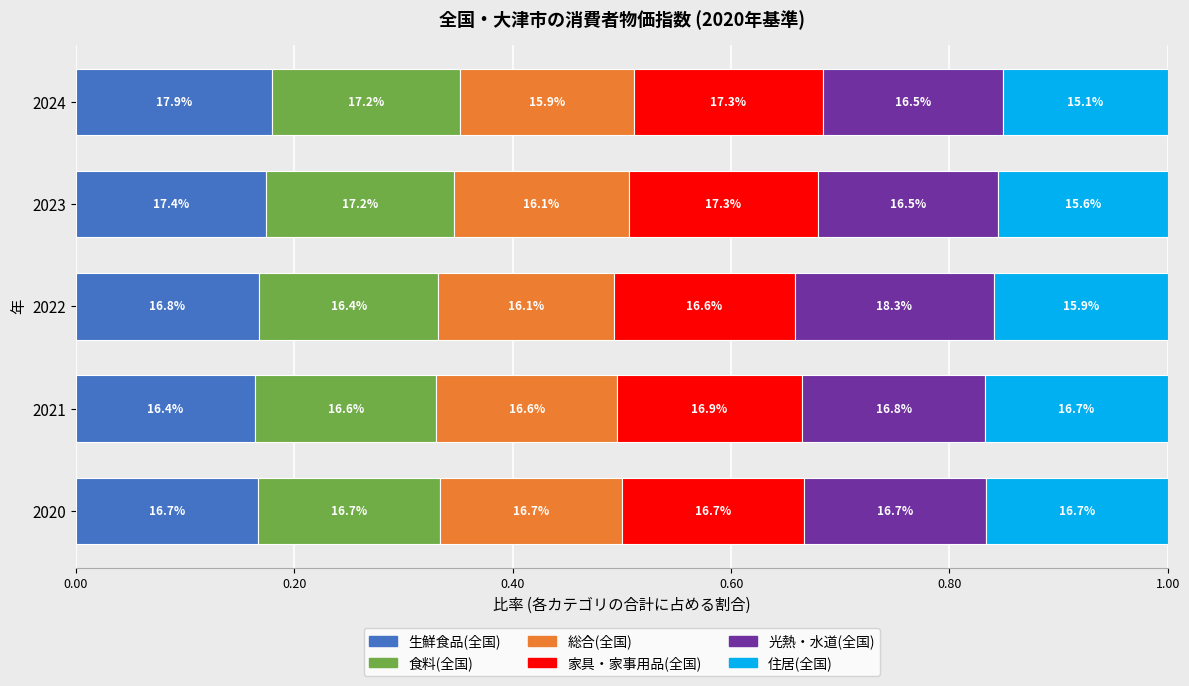

List the series in order of their peak value, lowest first.

総合(全国), 住居(全国), 食料(全国), 家具・家事用品(全国), 生鮮食品(全国), 光熱・水道(全国)